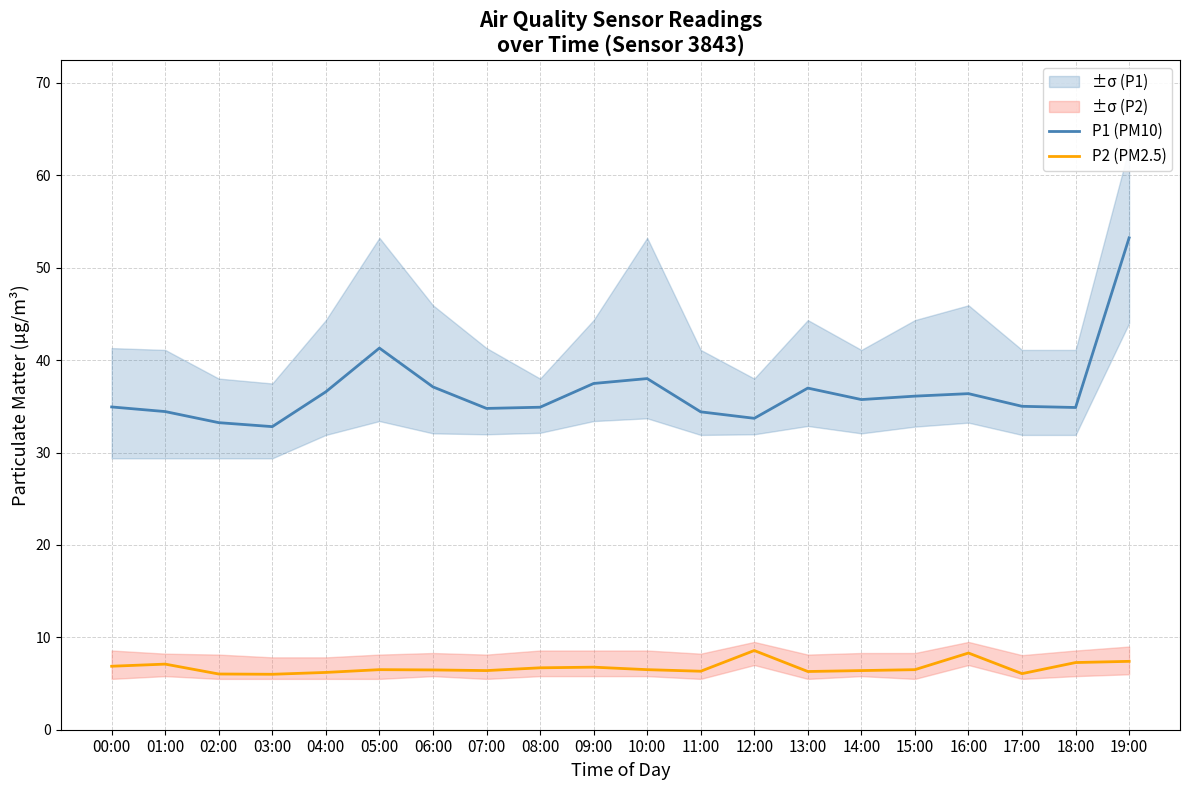

At which category does P1 (PM10) reach its first local valley?

03:00